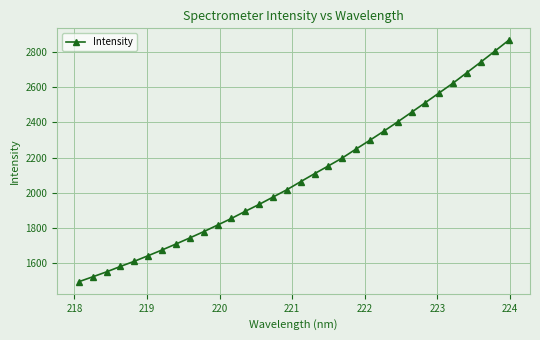

What is the maximum value shown in the chart?

2864.9